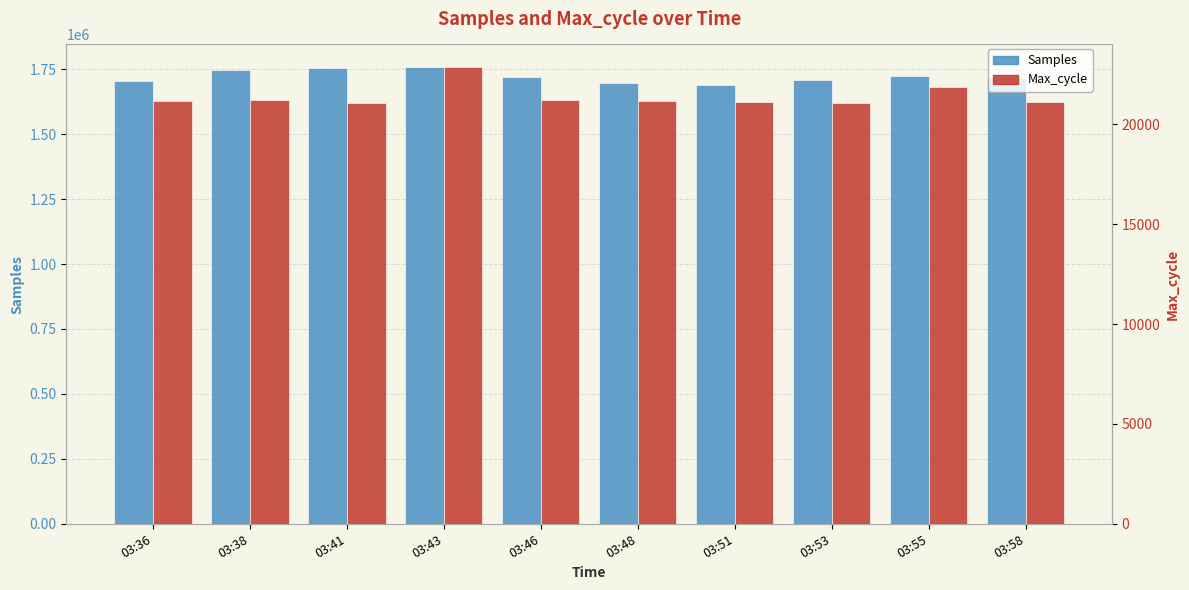

Is it true that Samples equals 1721712 at 03:46?

True